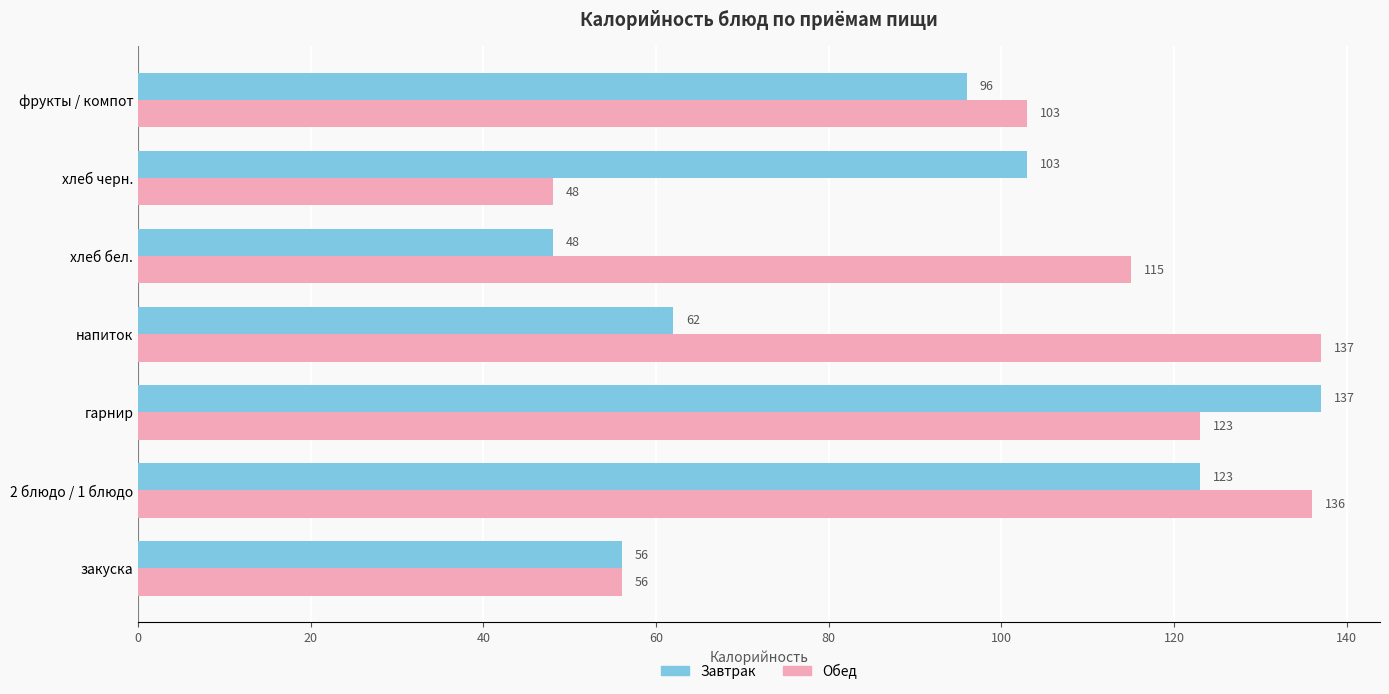

List the labels in order of Обед value, smallest first.

хлеб черн., закуска, фрукты / компот, хлеб бел., гарнир, 2 блюдо / 1 блюдо, напиток